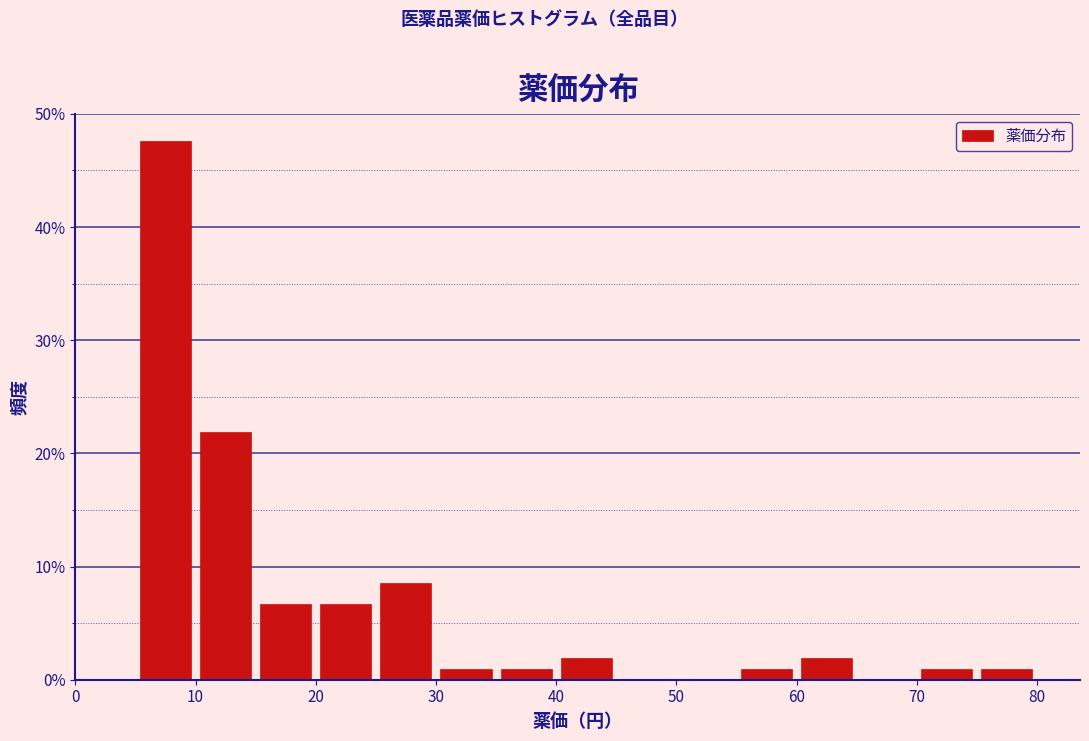

Reading left to right, transcribe this chart: for each bar, give the range it covers on the x-axis and its height. The values are not printed on the chart, so give them approximately, as read against the axis.

0 to 5: 0
5 to 10: 48
10 to 15: 22
15 to 20: 7
20 to 25: 7
25 to 30: 9
30 to 35: under 1
35 to 40: under 1
40 to 45: 2
45 to 50: 0
50 to 55: 0
55 to 60: under 1
60 to 65: 2
65 to 70: 0
70 to 75: under 1
75 to 80: under 1